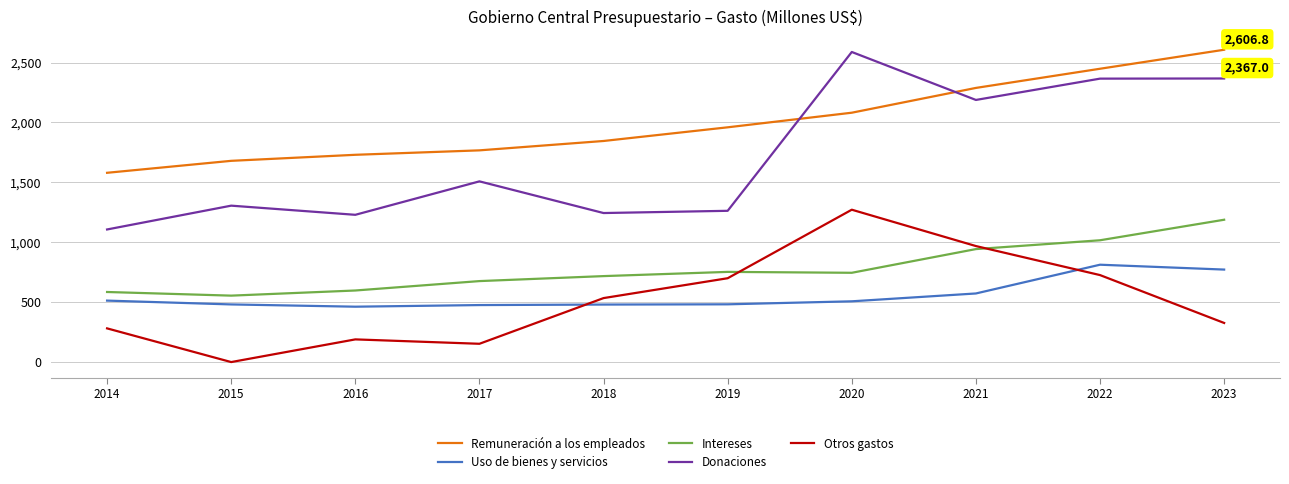

Between 2014 and 2020, which series saw the biggest shift?

Donaciones